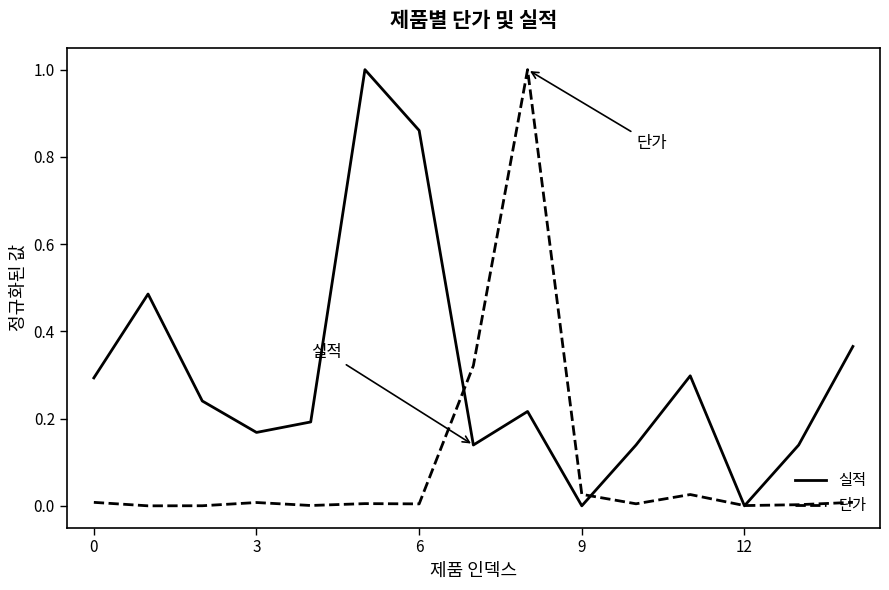

Rank the series by their average value, from highest to lowest.

실적, 단가